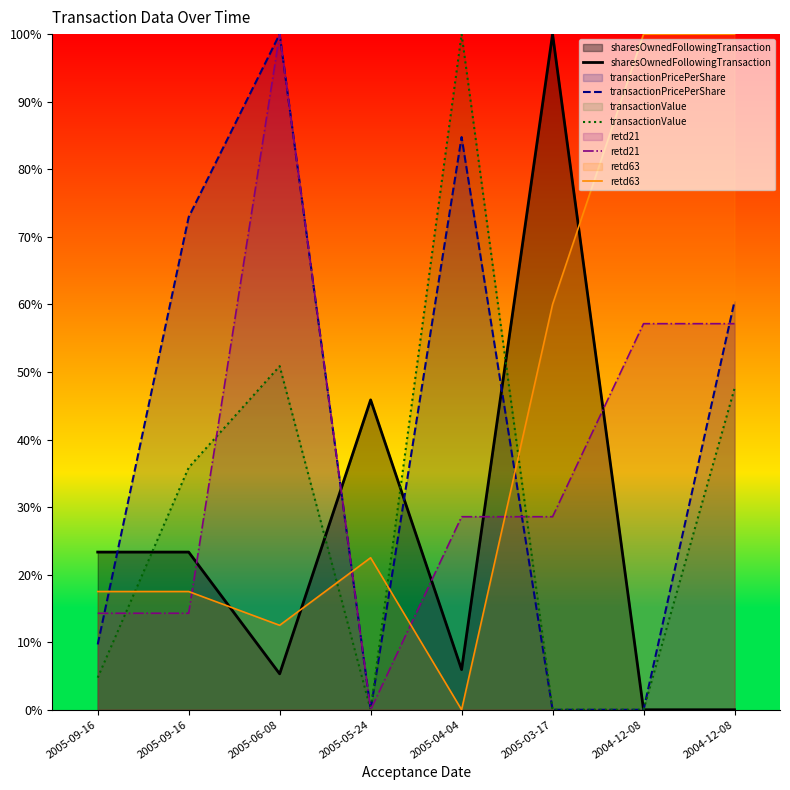

Which category has the highest value in the retd63 series?

2004-12-08